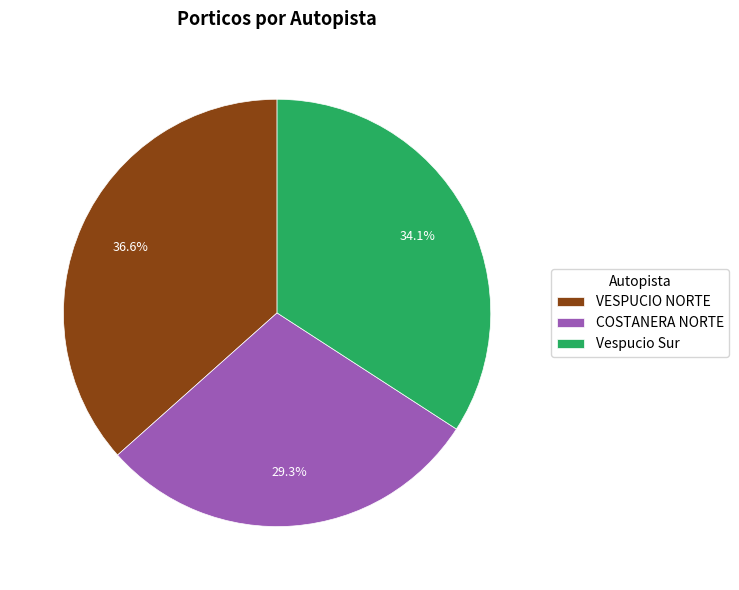

Which category has the biggest portion of the pie?

VESPUCIO NORTE